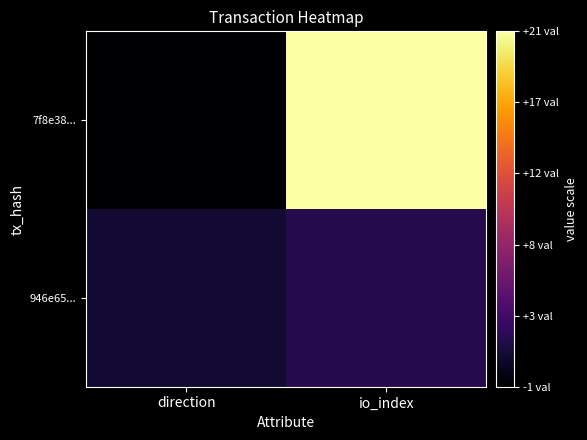

What is the greatest value displayed?

21